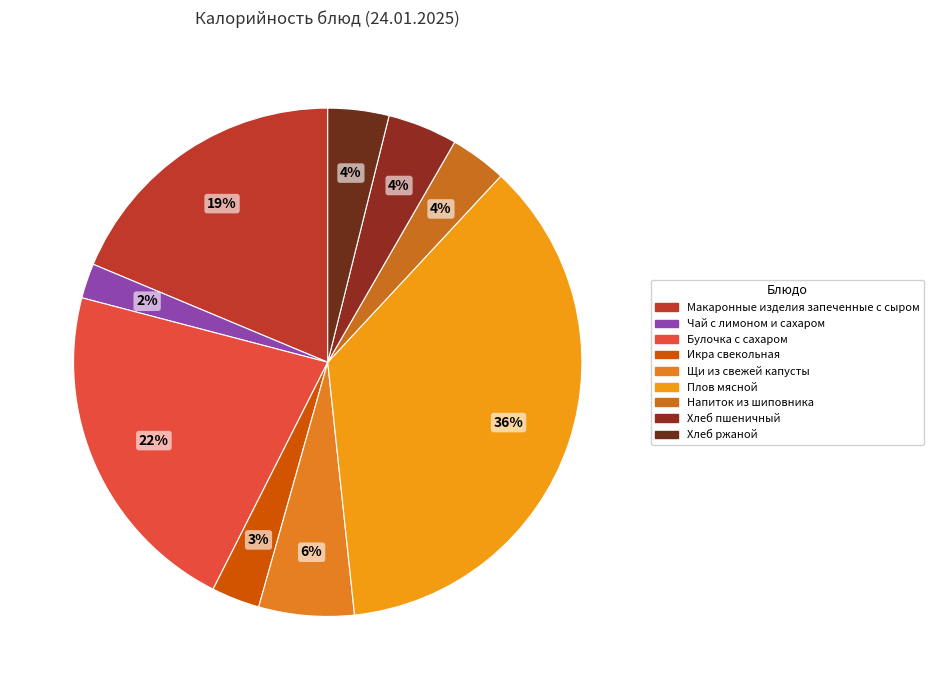

Which category has the smallest portion of the pie?

Чай с лимоном и сахаром